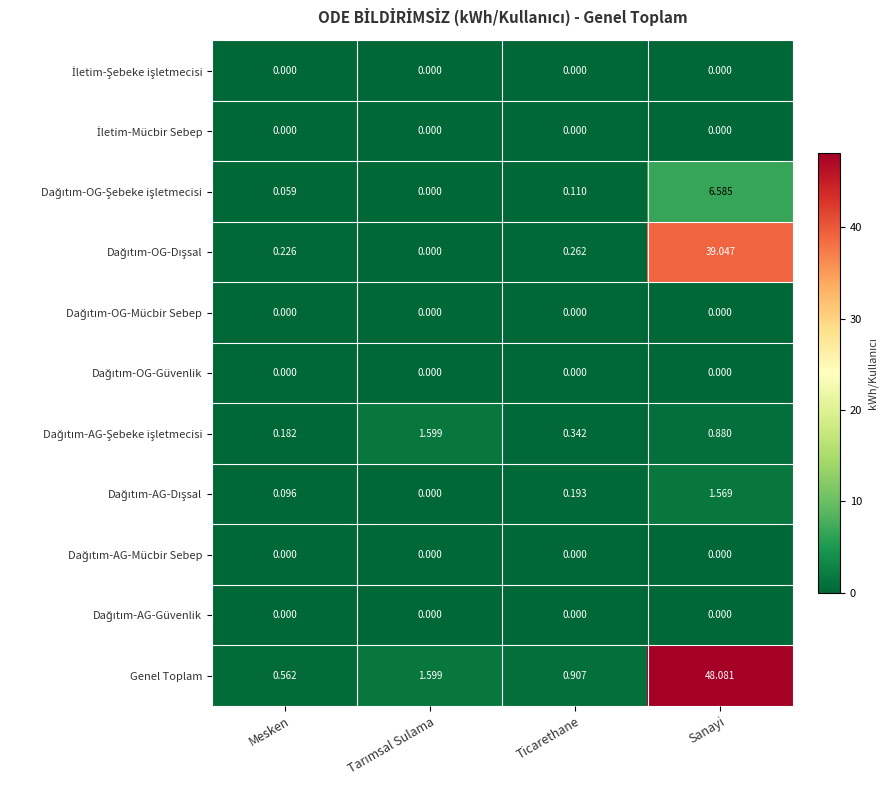

What is the maximum value shown in the chart?

48.1